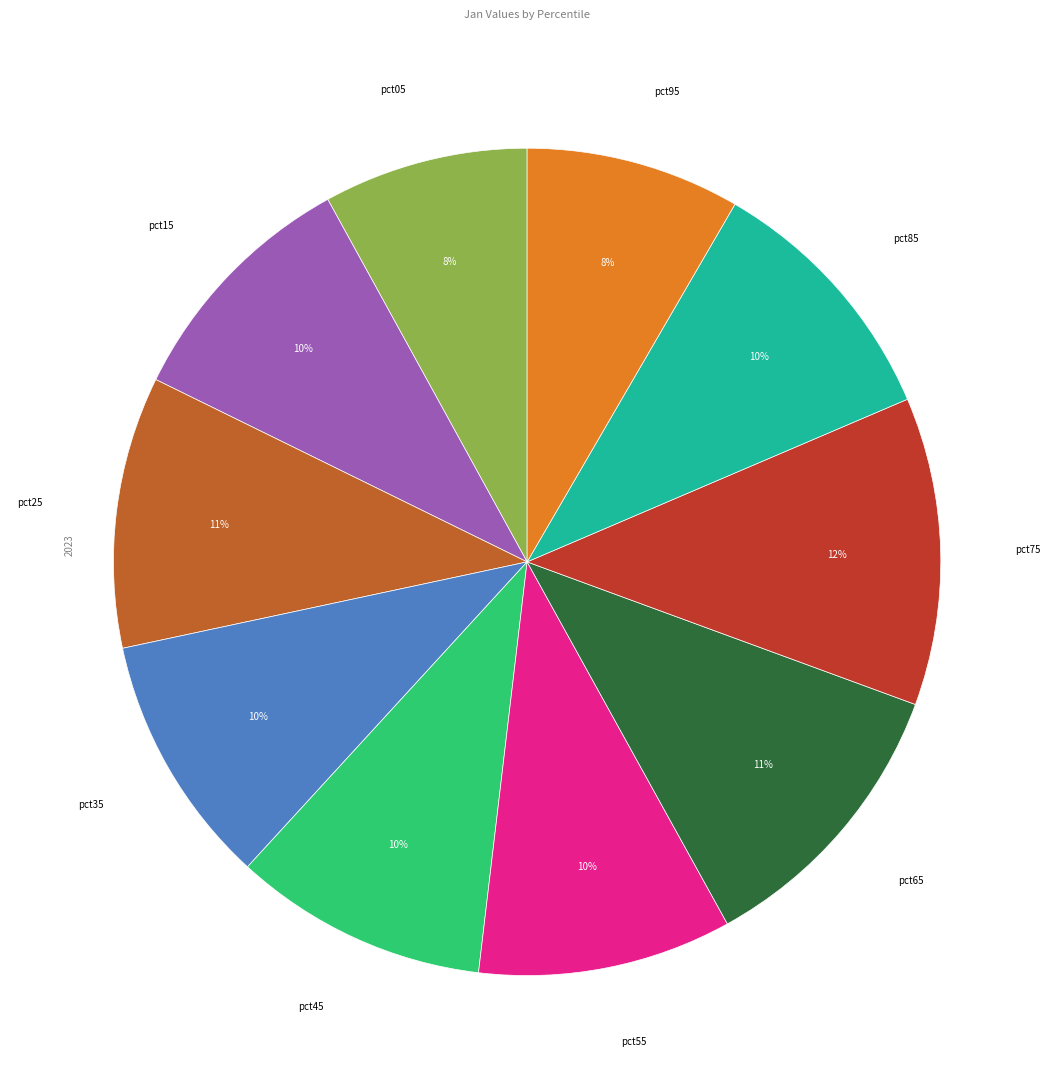

Count the number of slices in the pie.

10